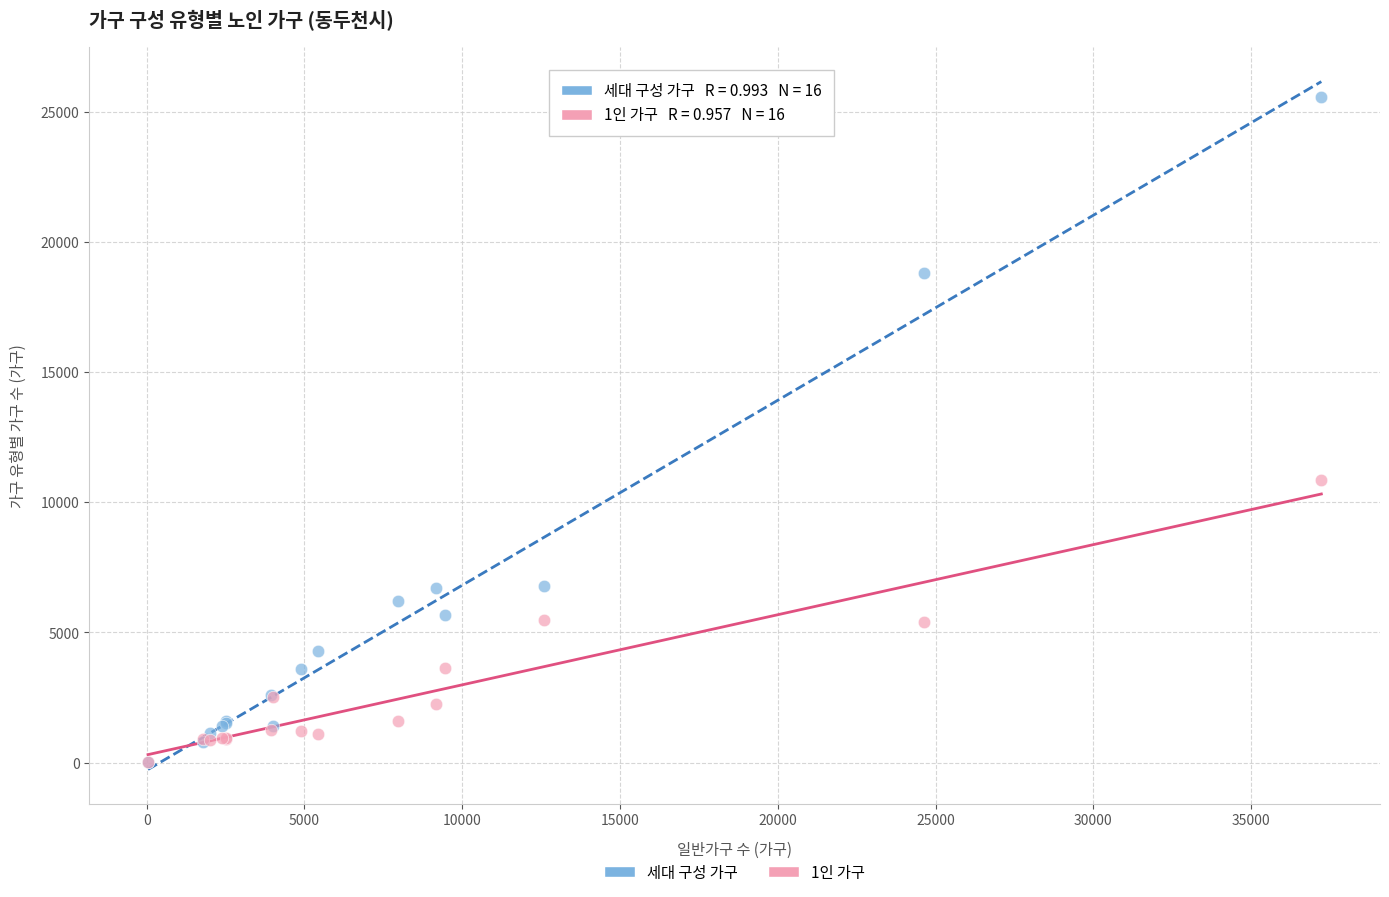

What are all the series names shown in the legend?

세대 구성 가구, 1인 가구